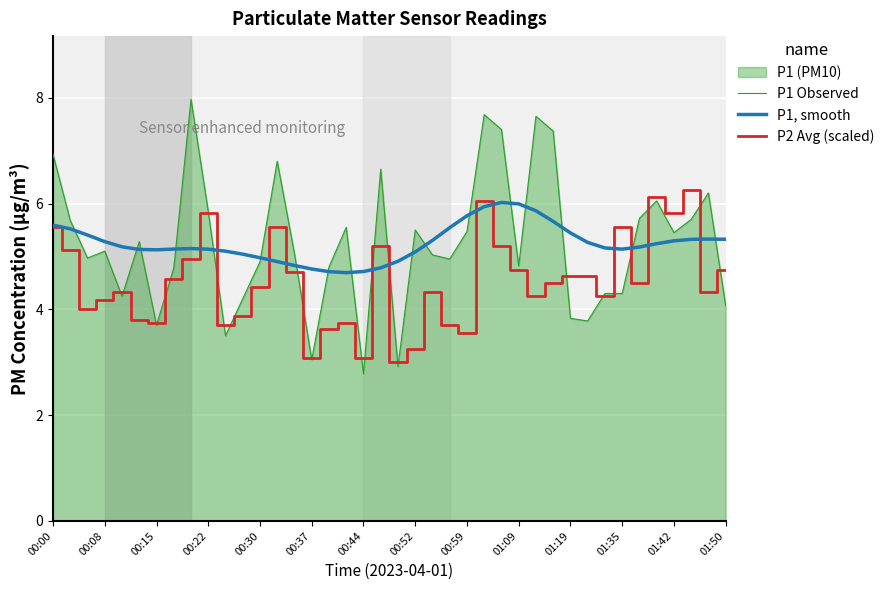

What value does the P1, smooth series have at 00:08?

5.3